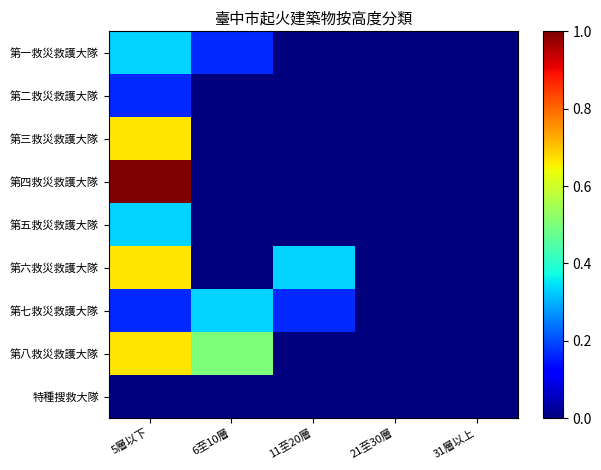

At 21至30層, list the series in order from largest to smallest.

第一救災救護大隊, 第二救災救護大隊, 第三救災救護大隊, 第四救災救護大隊, 第五救災救護大隊, 第六救災救護大隊, 第七救災救護大隊, 第八救災救護大隊, 特種搜救大隊